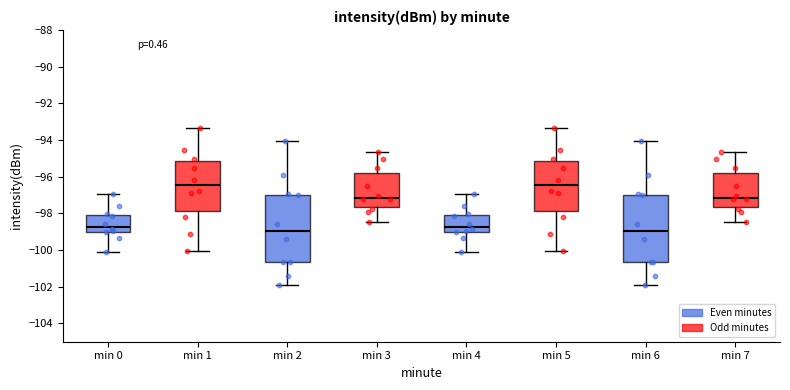

Where does the upper whisker of the box for min 5 end on the y-axis? The values are not printed on the chart, so give them approximately, as read against the axis.

-93.4